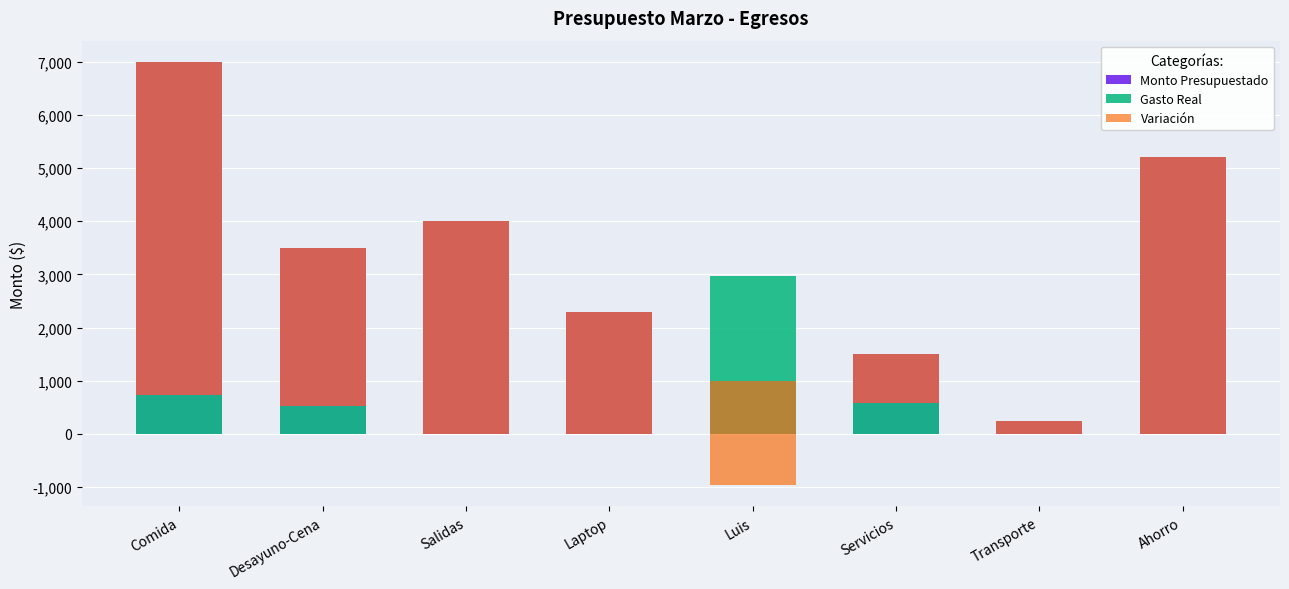

Which series has the largest range (max minus min)?

Variación